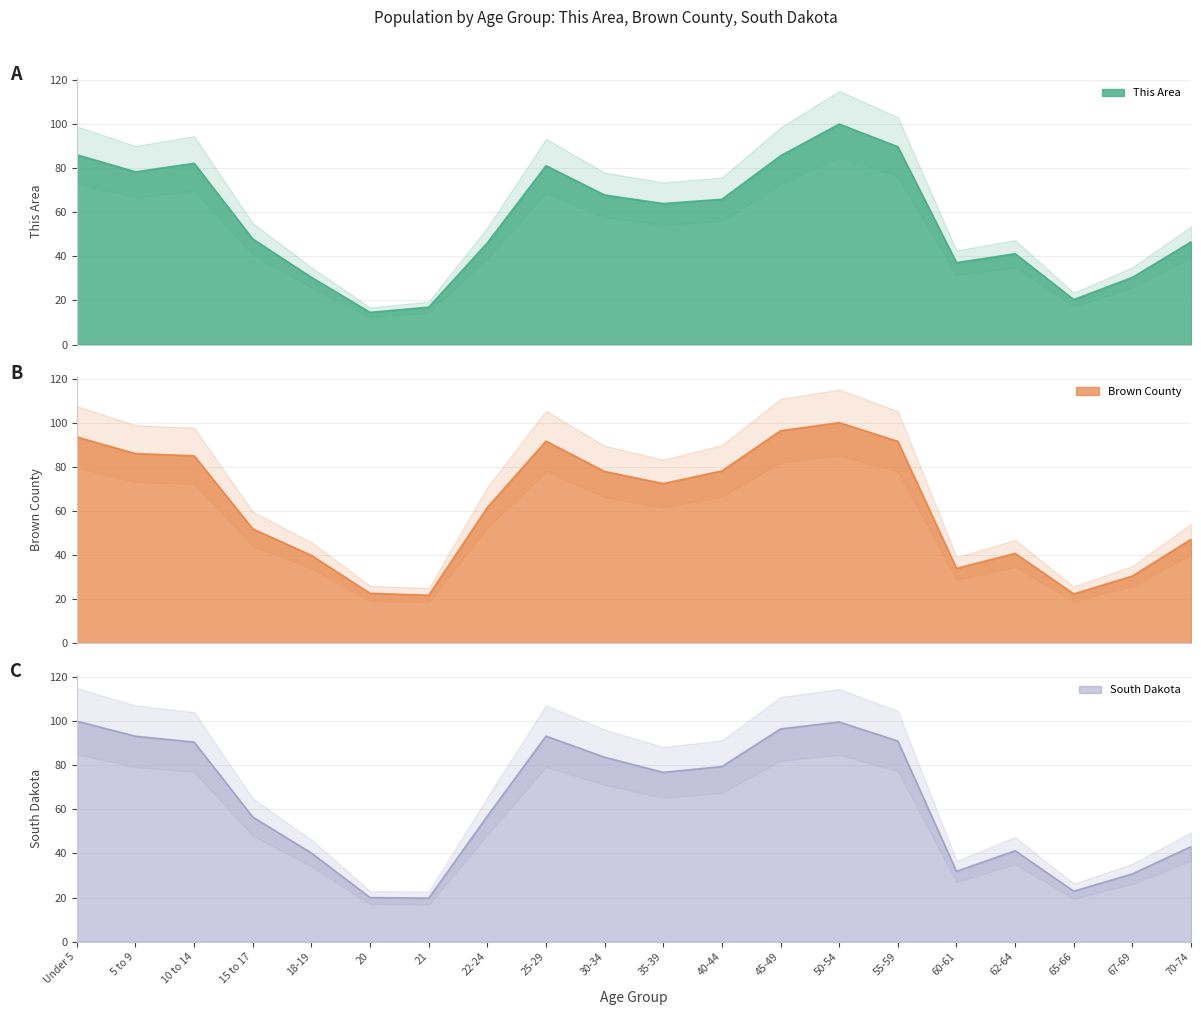

Is the value of Brown County at 45-49 greater than the value of This Area at 60-61?

Yes